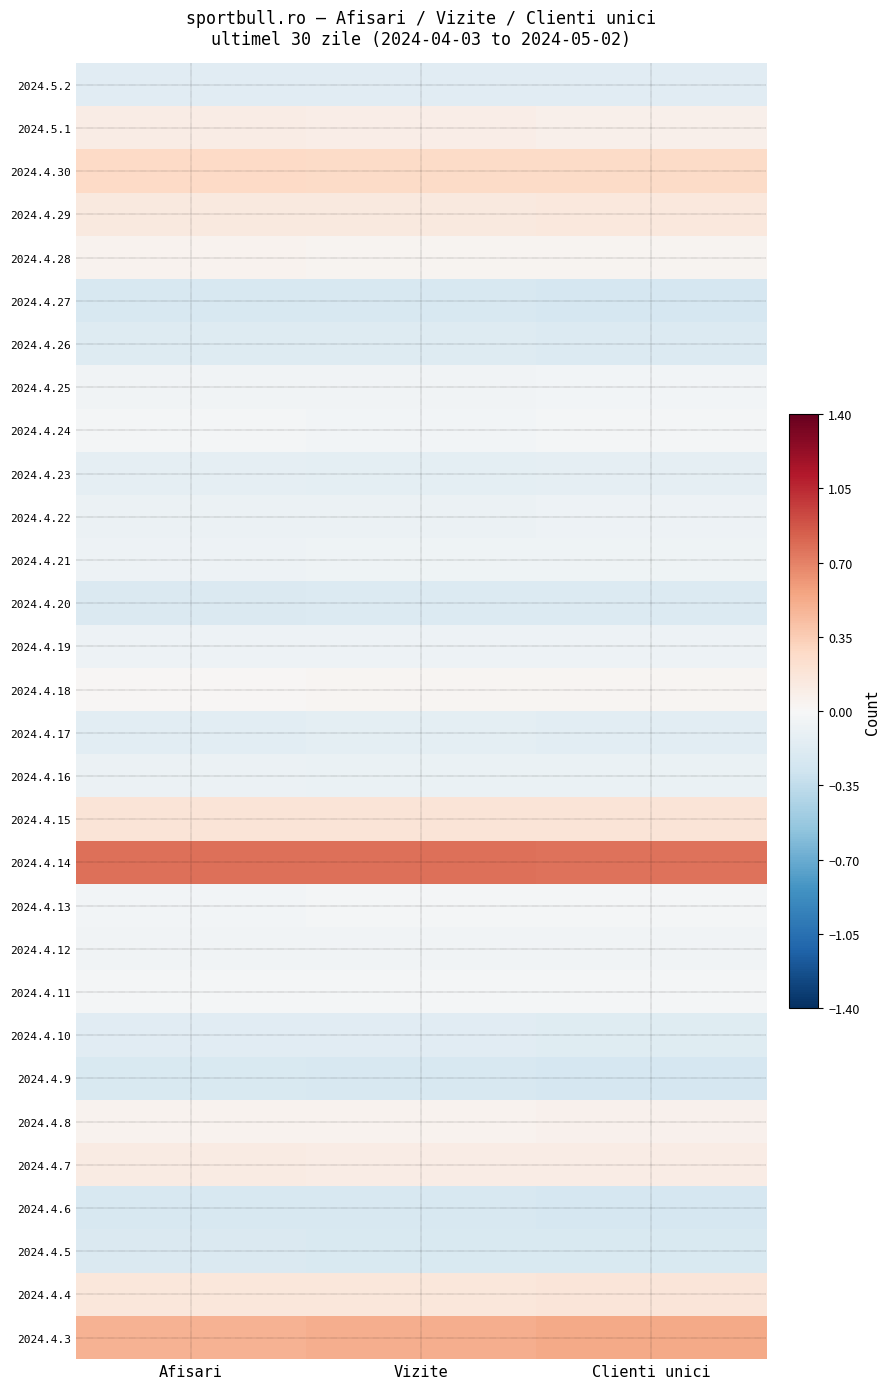

What is the spread (max minus min) of values at Clienti unici?

1.0